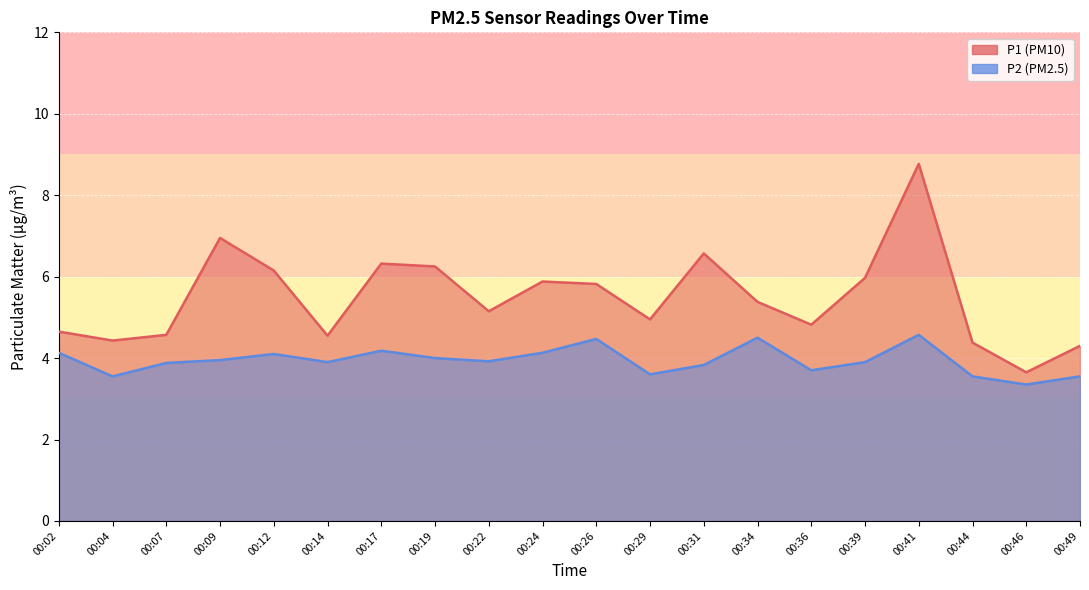

What is the value of the P1 point at the 16th from the left?

6.0